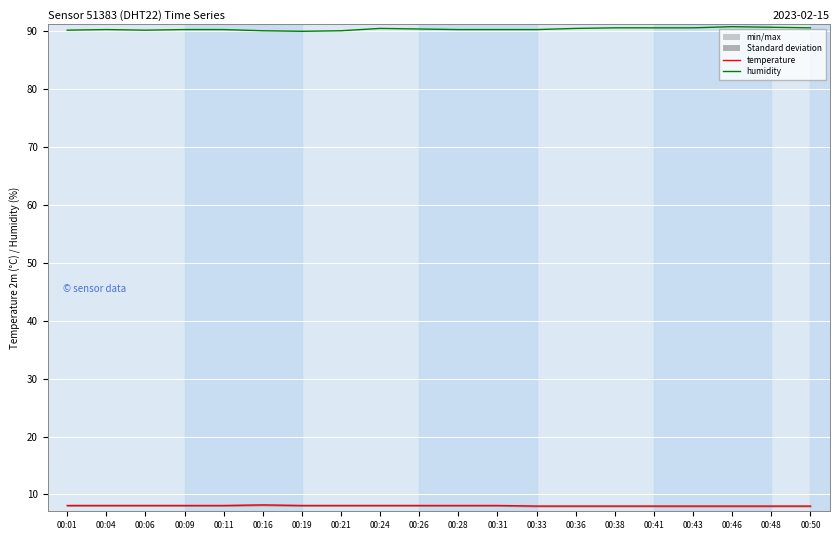

What is the difference between the maximum and minimum values in the temperature series?

0.2